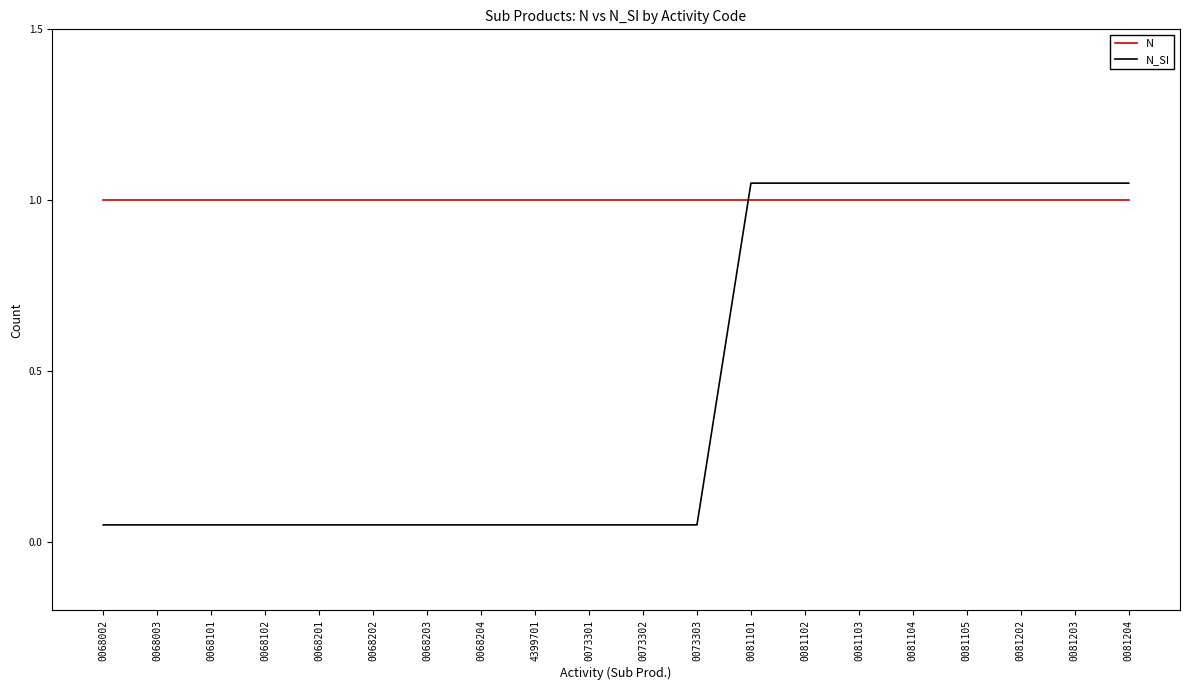

At which label does N_SI reach its minimum?

0068002